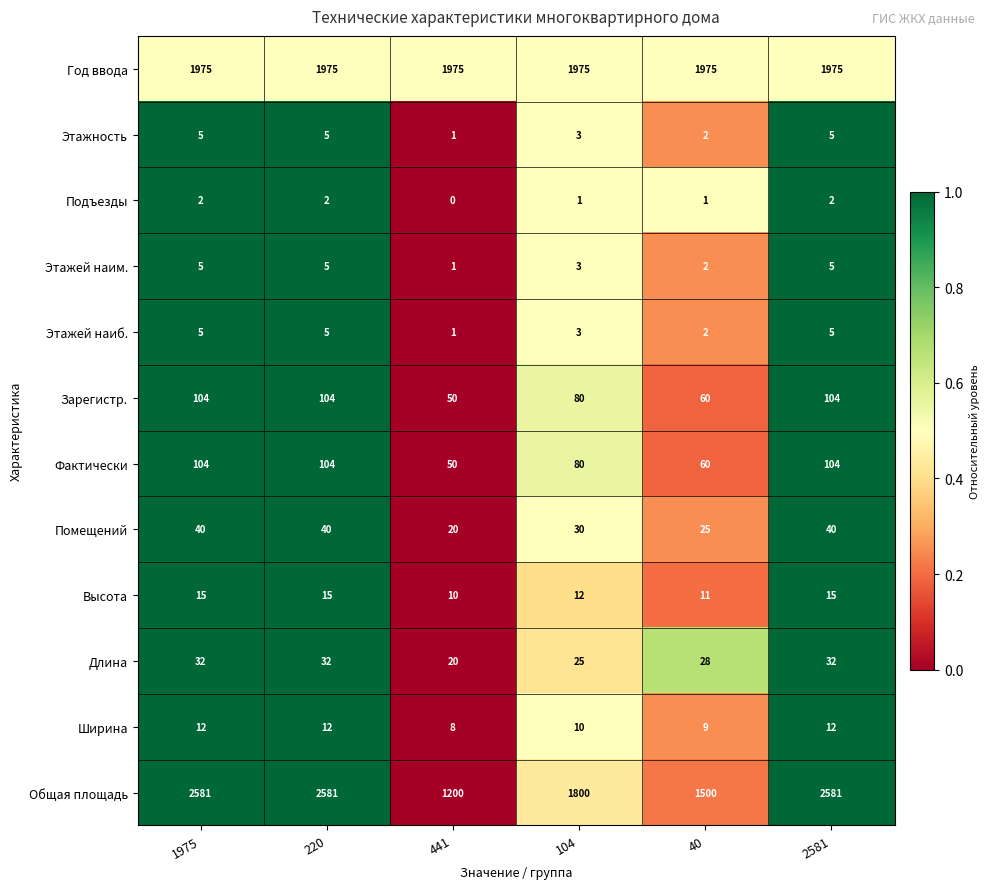

What is the difference between the maximum and minimum values in the Общая площадь series?

1381